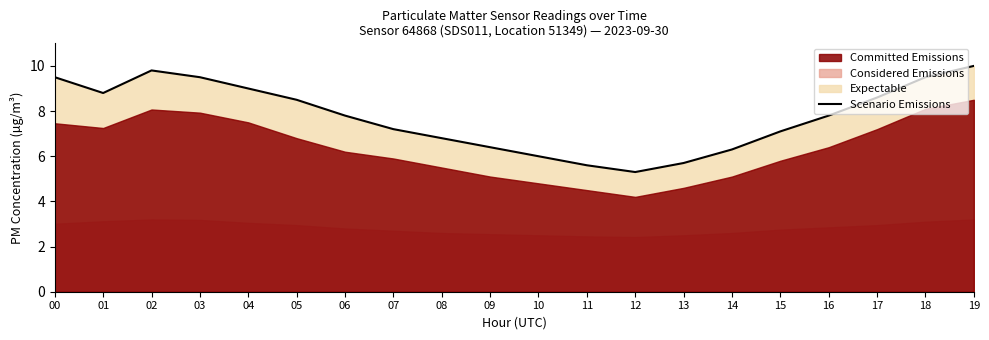

At which category does the chart reach its minimum across all series?

12